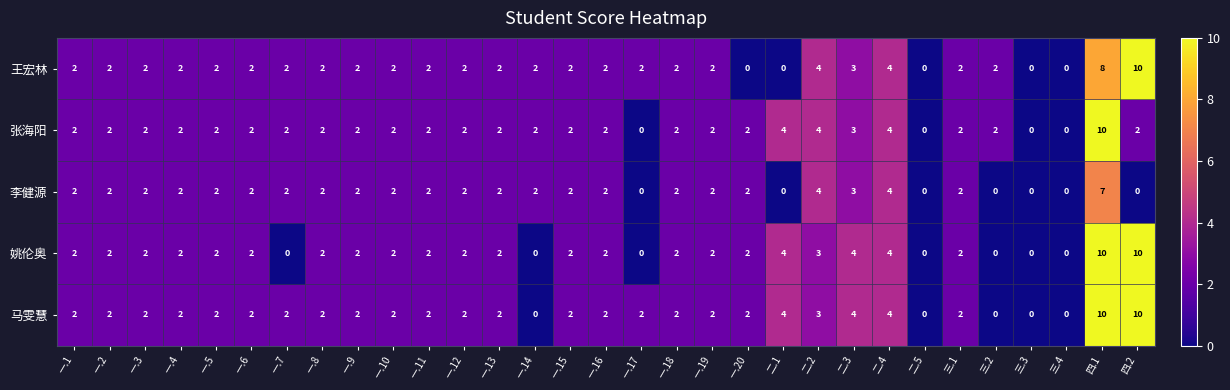

What is the greatest value displayed?

10